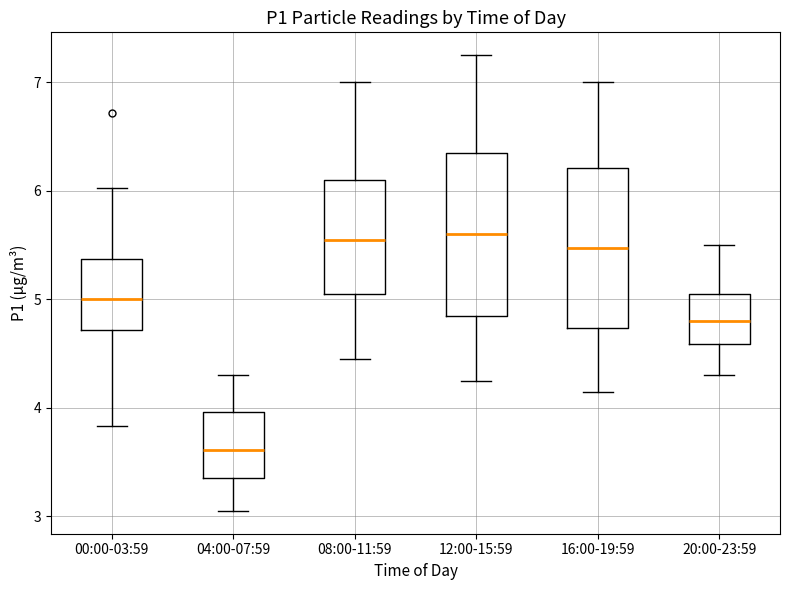

Reading left to right, transcribe this box plot: for each box, give where its median line is, the range the box spans, and where its two whiskers end, as read against the y-axis. The values are not printed on the chart, so give them approximately, as read against the axis.

00:00-03:59: median 5.0, box 4.7 to 5.4, whiskers 3.8 to 6.0
04:00-07:59: median 3.6, box 3.4 to 4.0, whiskers 3.1 to 4.3
08:00-11:59: median 5.6, box 5.1 to 6.1, whiskers 4.5 to 7.0
12:00-15:59: median 5.6, box 4.9 to 6.4, whiskers 4.3 to 7.3
16:00-19:59: median 5.5, box 4.7 to 6.2, whiskers 4.2 to 7.0
20:00-23:59: median 4.8, box 4.6 to 5.1, whiskers 4.3 to 5.5